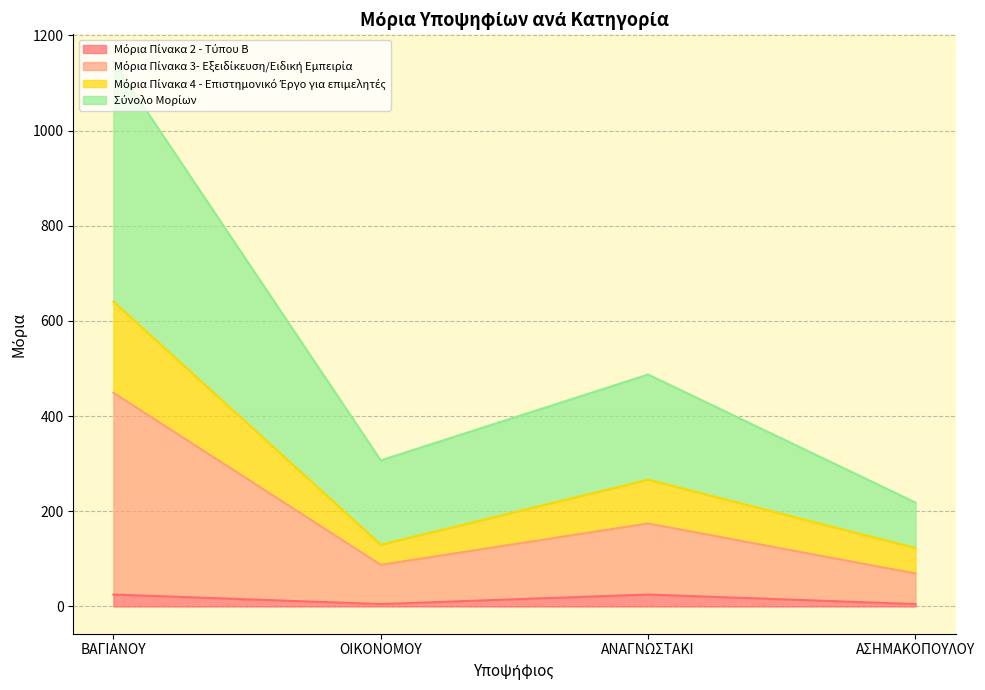

What is the label of the 3rd point from the right?

ΟΙΚΟΝΟΜΟΥ